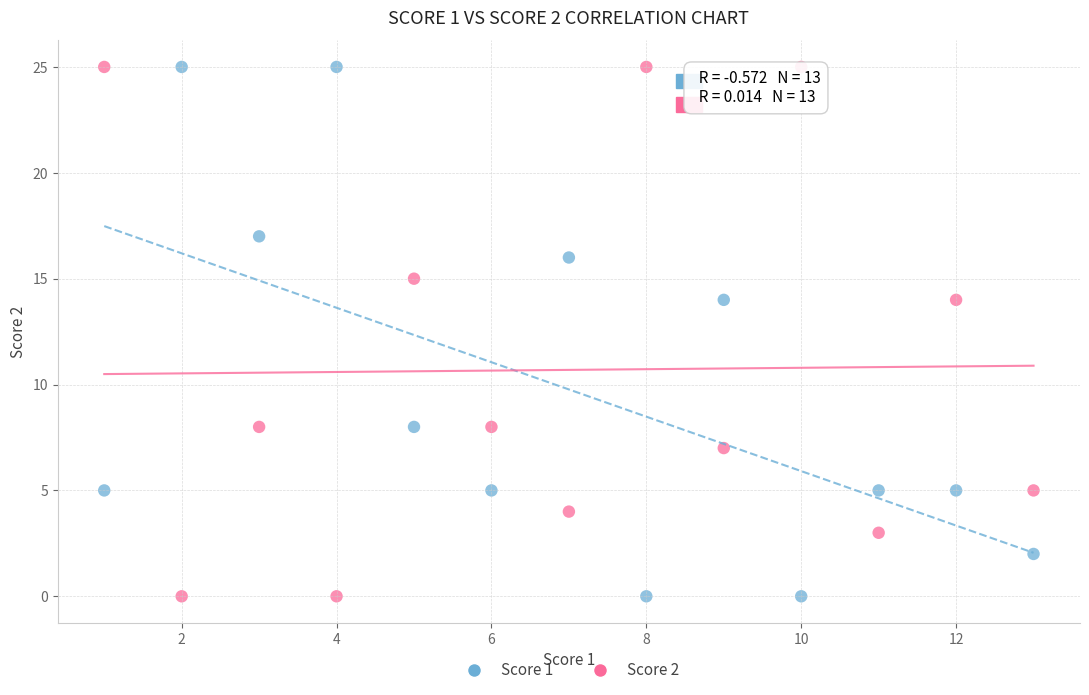

What is the X range (max minus min) for the scatter plot?

12